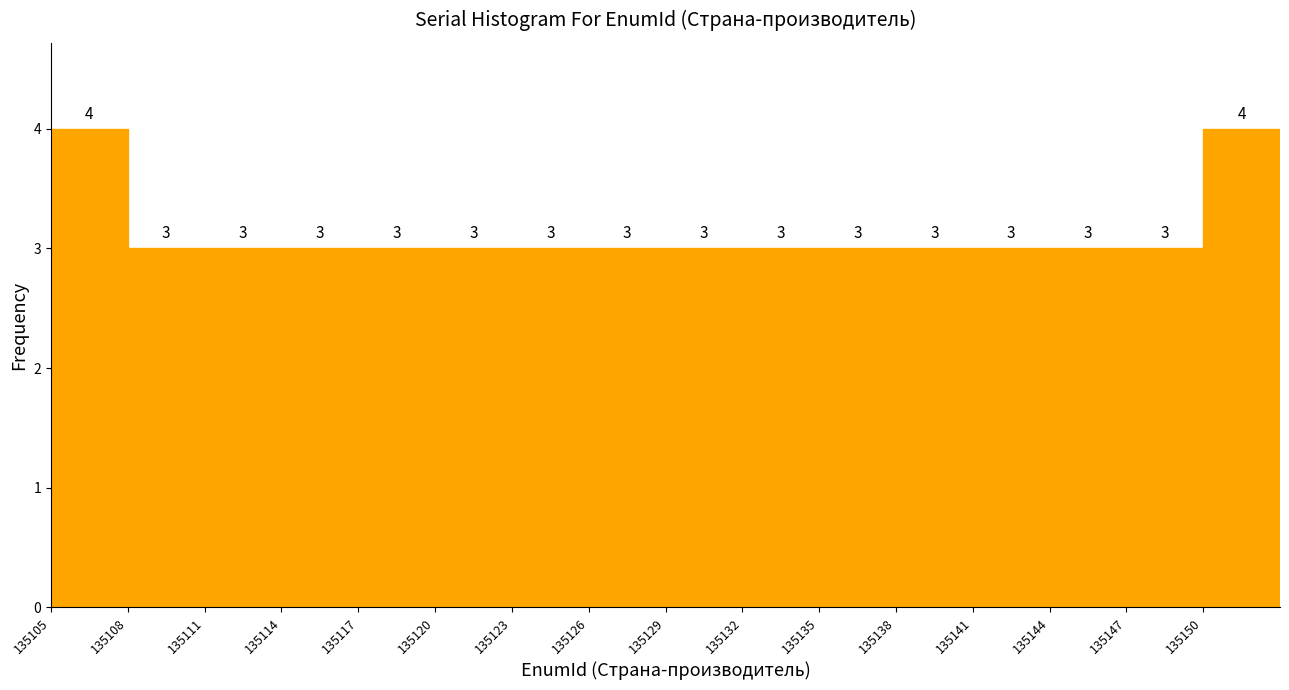

Reading left to right, list all the values displayed in this chart.

4	3	3	3	3	3	3	3	3	3	3	3	3	3	3	4